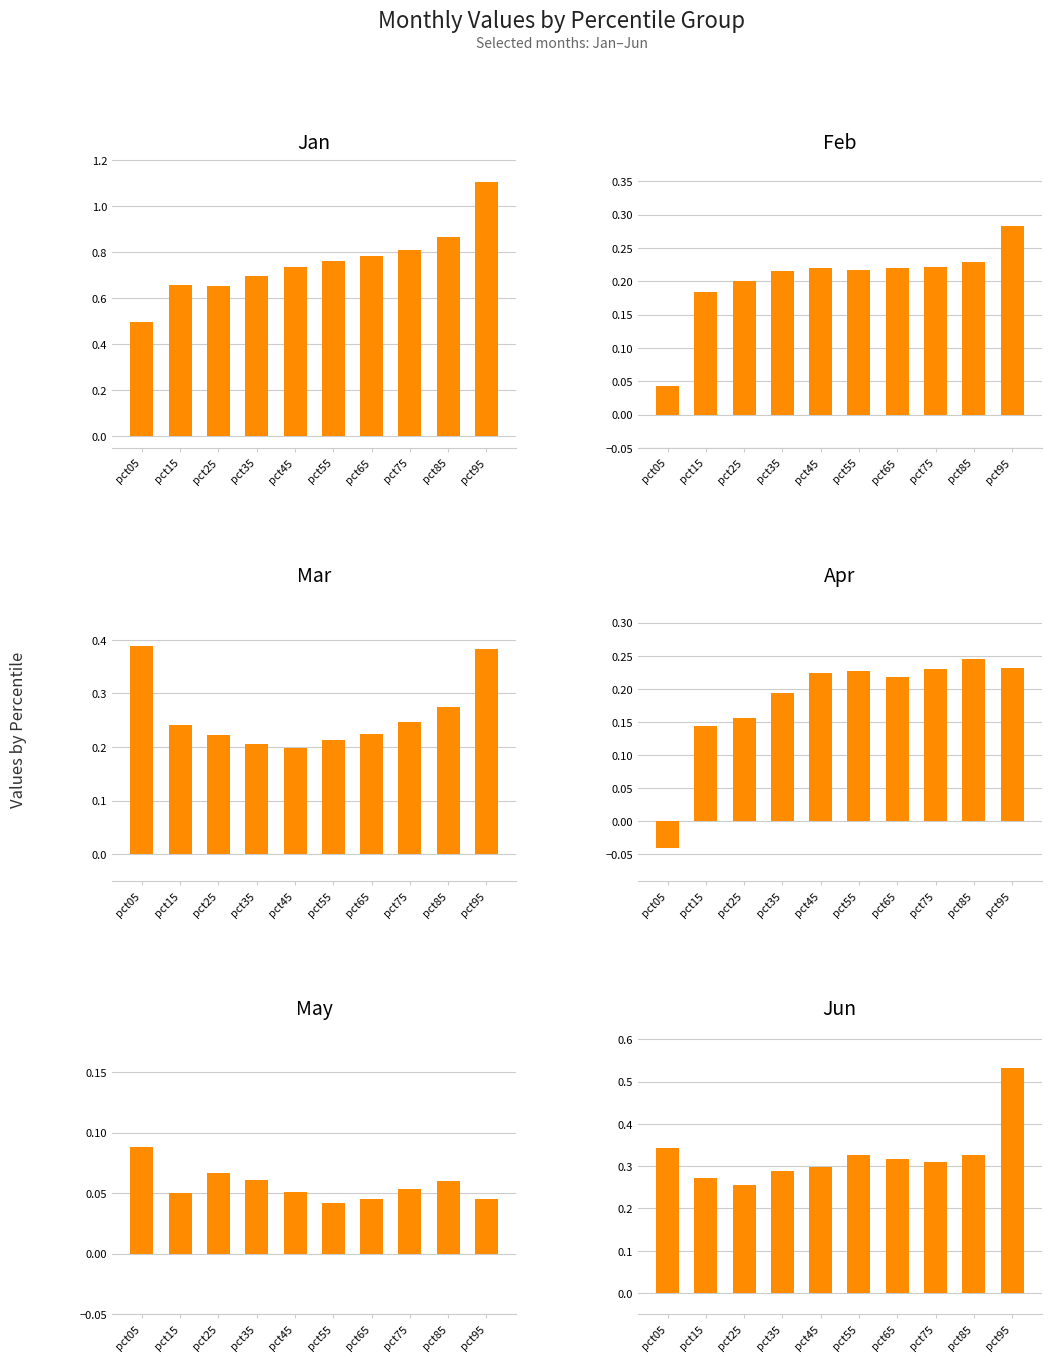

How many series are shown in this chart?

6